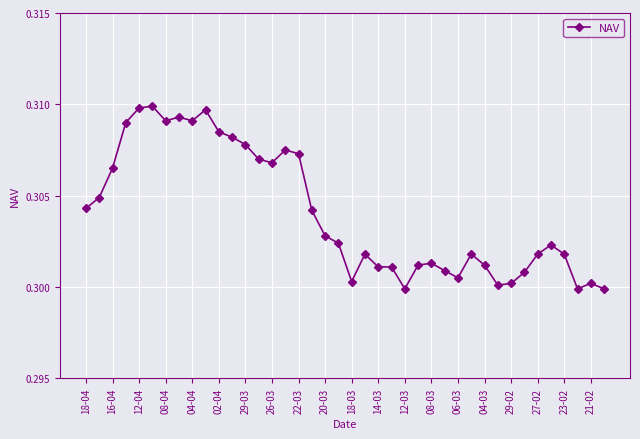

How many values are between 0 and 1?

40